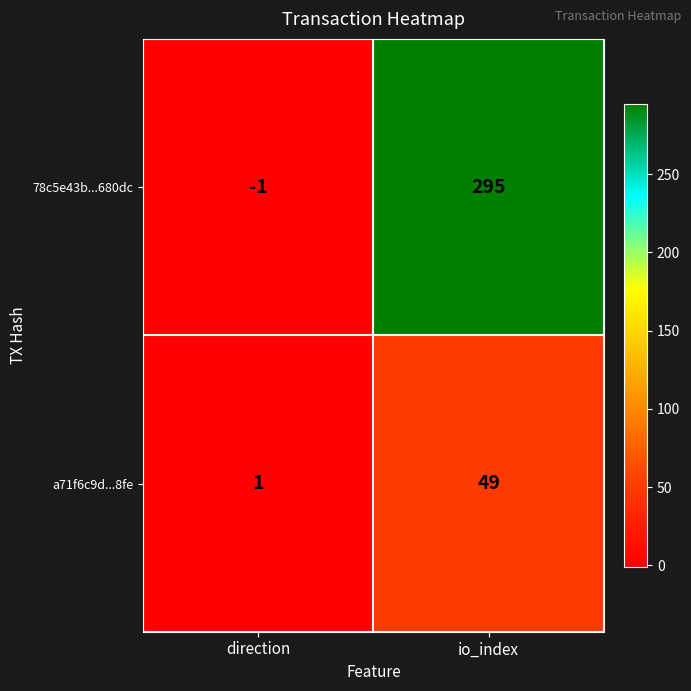

What is the sum of all a71f6c9d...8fe values?

50